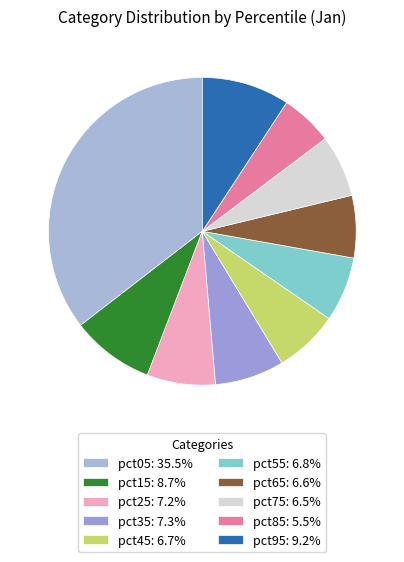

Is there any slice that represents more than half of the pie?

No